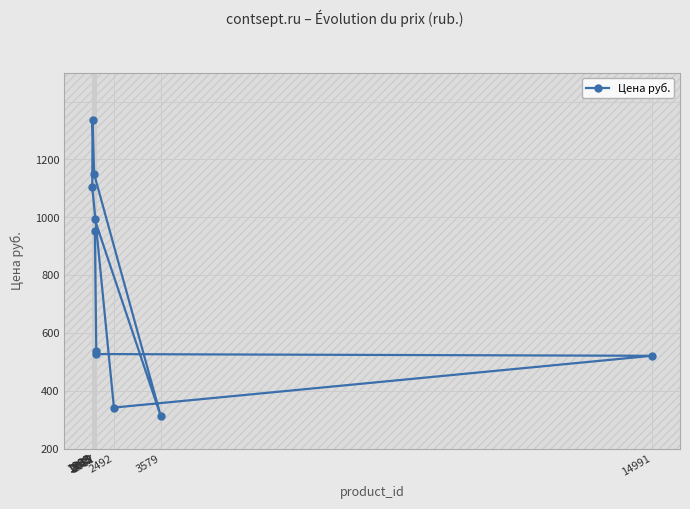

What is the difference between the maximum and second lowest values?

995